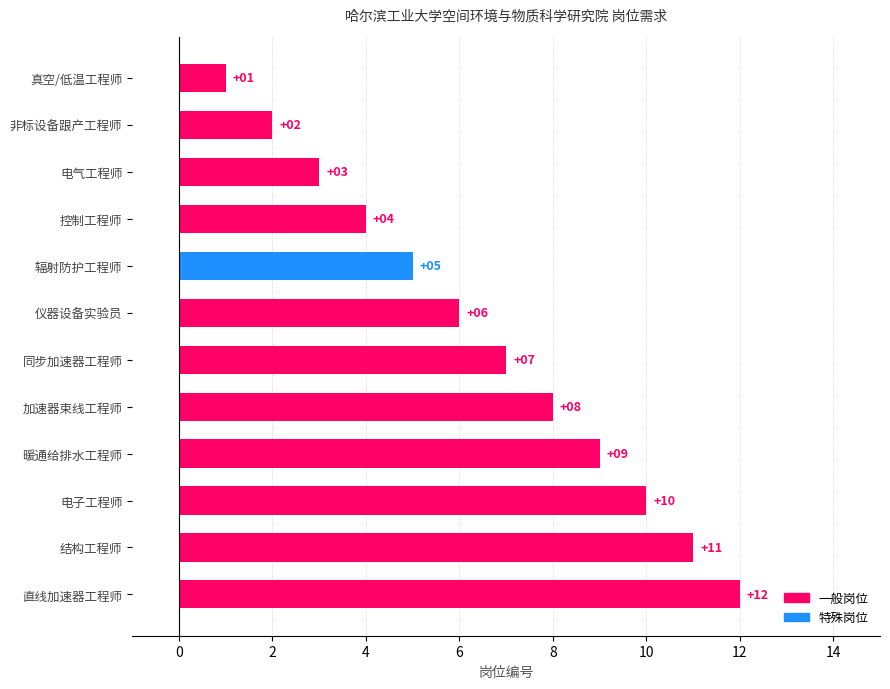

What is the ratio of the value at 同步加速器工程师 to the value at 电子工程师?

0.7